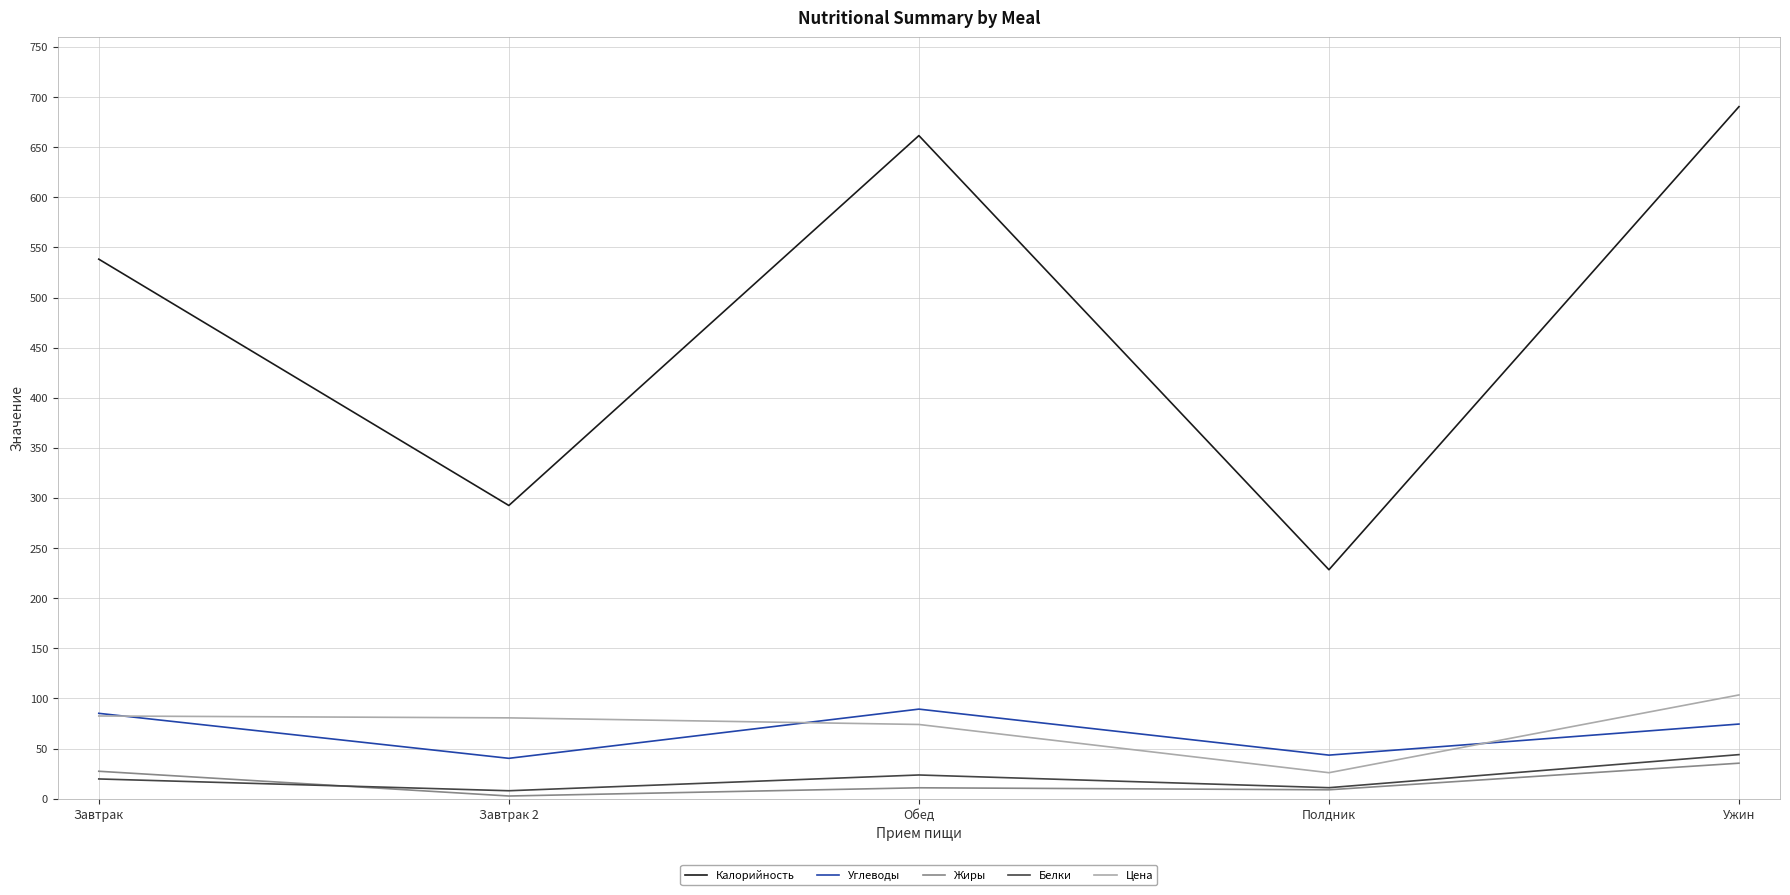

How many interior local peaks does the Калорийность series have?

1